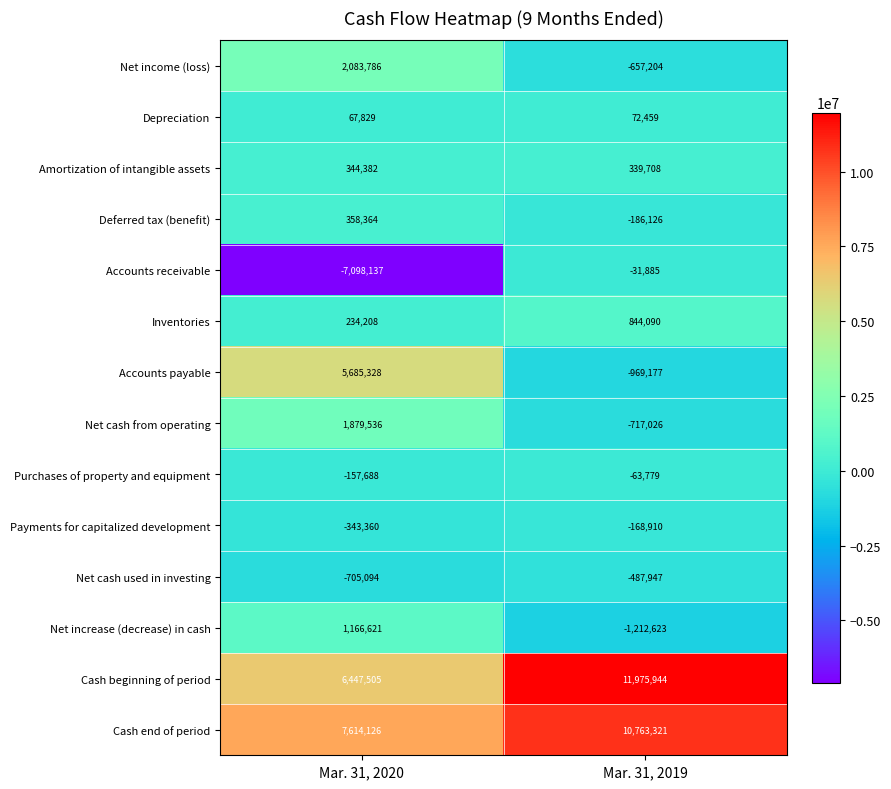

How many negative values does the Net cash from operating series have?

1